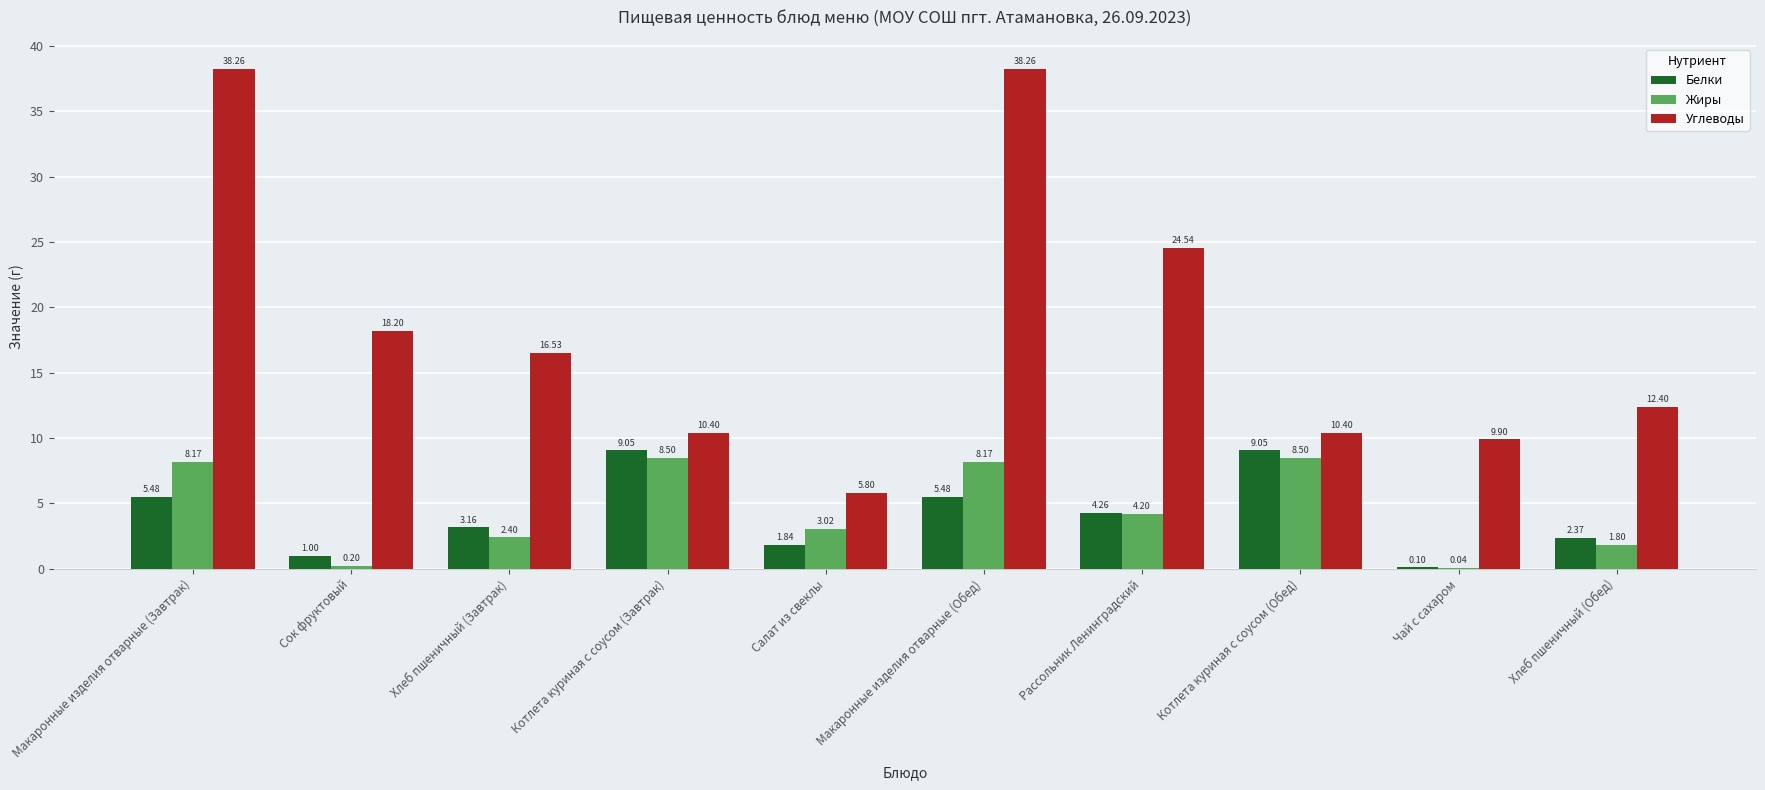

What is the sum of all Жиры values?

45.0